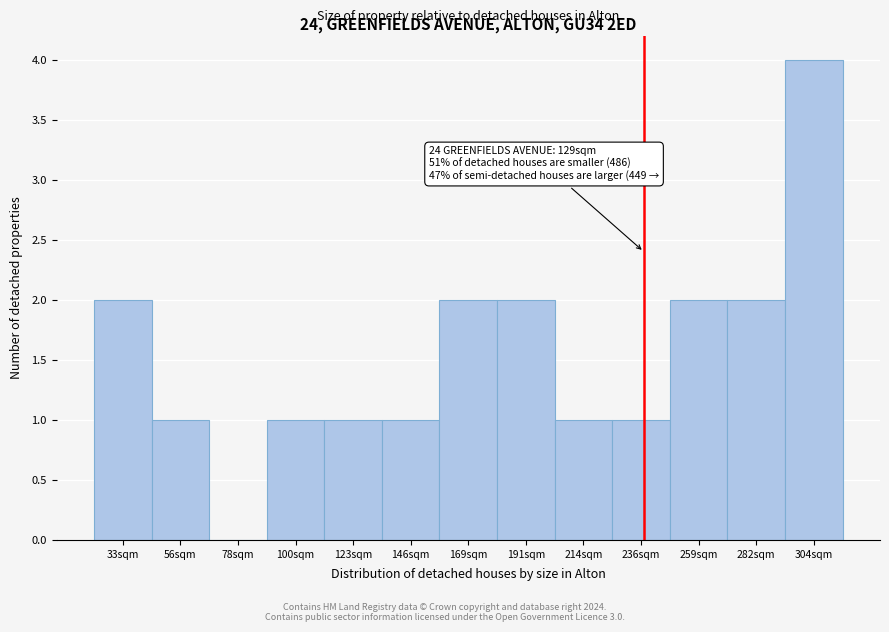

Reading left to right, extract all data points from this chart.

33sqm=2	56sqm=1	78sqm=0	100sqm=1	123sqm=1	146sqm=1	169sqm=2	191sqm=2	214sqm=1	236sqm=1	259sqm=2	282sqm=2	304sqm=4